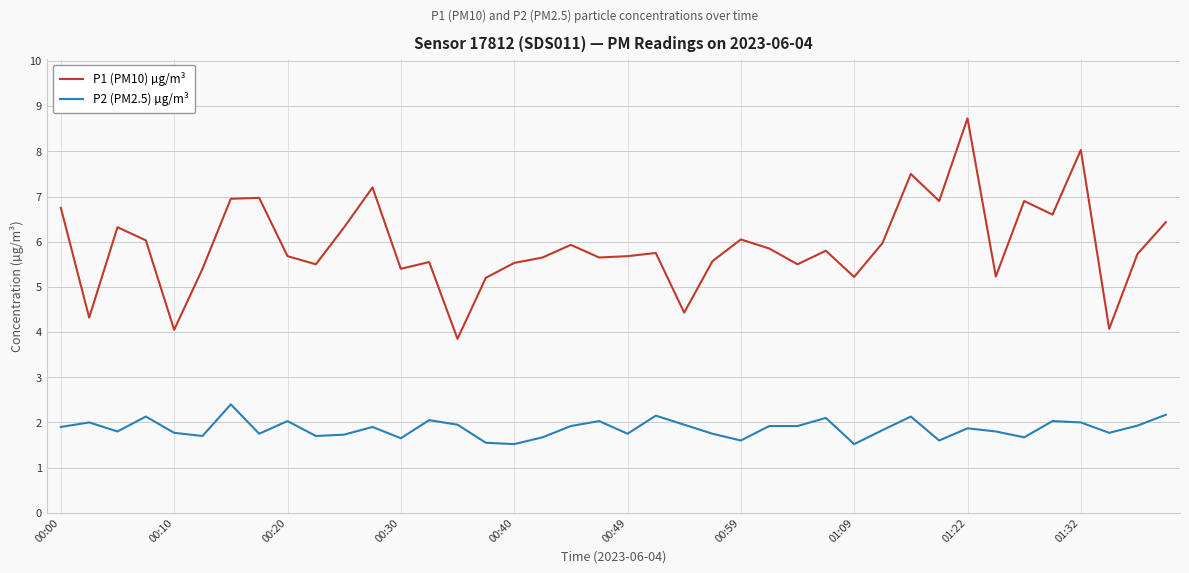

What is the average value of the P2 (PM2.5) µg/m³ series?

1.9